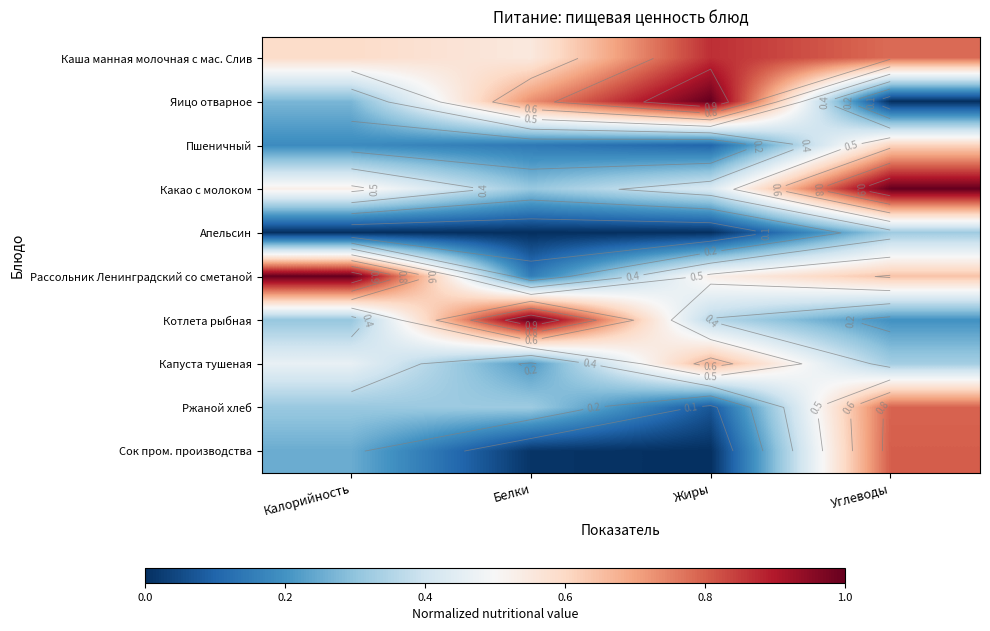

At which label does Капуста тушеная reach its minimum?

Белки